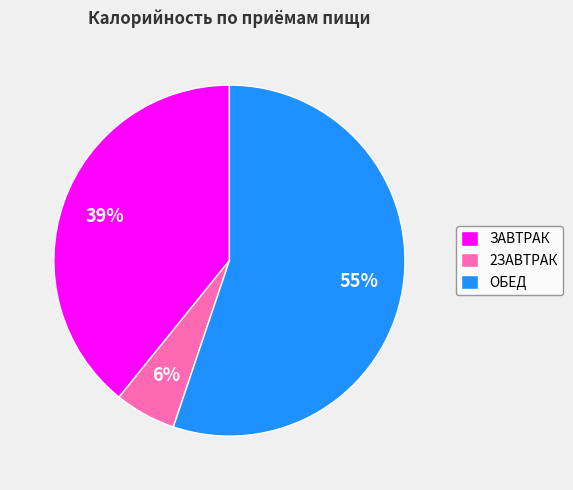

Rank the categories by value from lowest to highest.

2ЗАВТРАК, ЗАВТРАК, ОБЕД